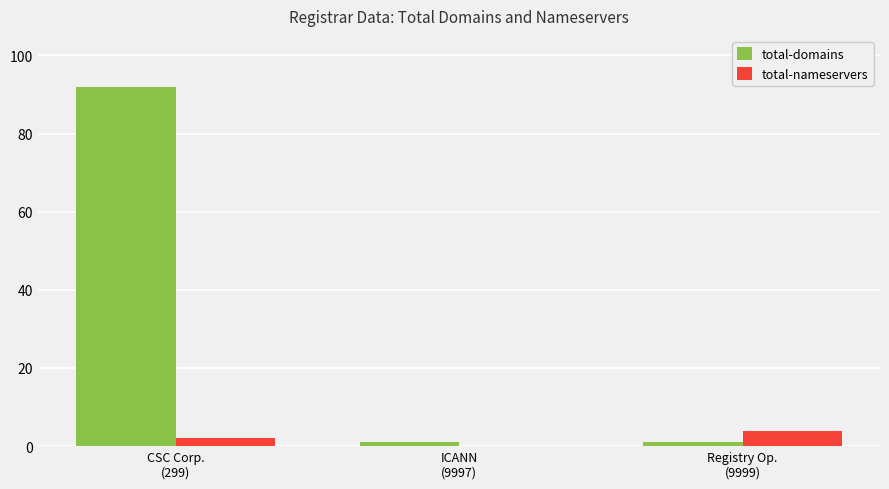

Which series has the largest total across all categories?

total-domains